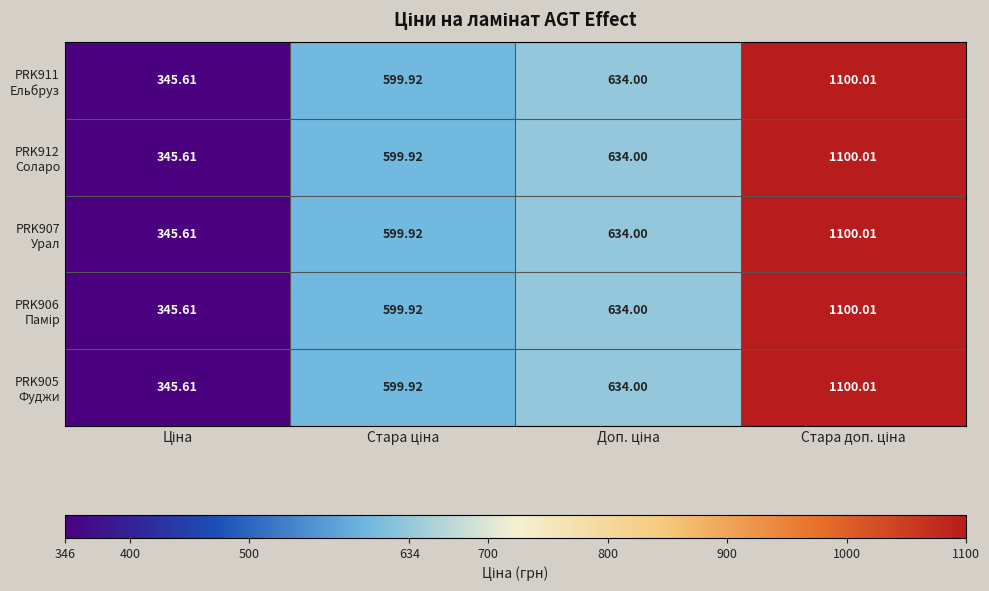

Count the number of data series in this chart.

5